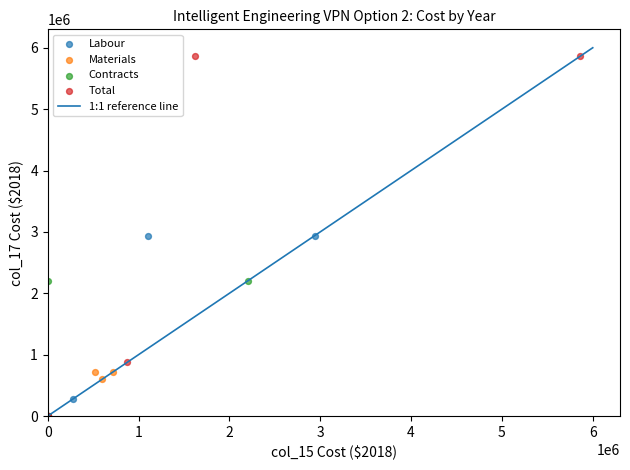

Which series reaches the maximum Y coordinate?

Total